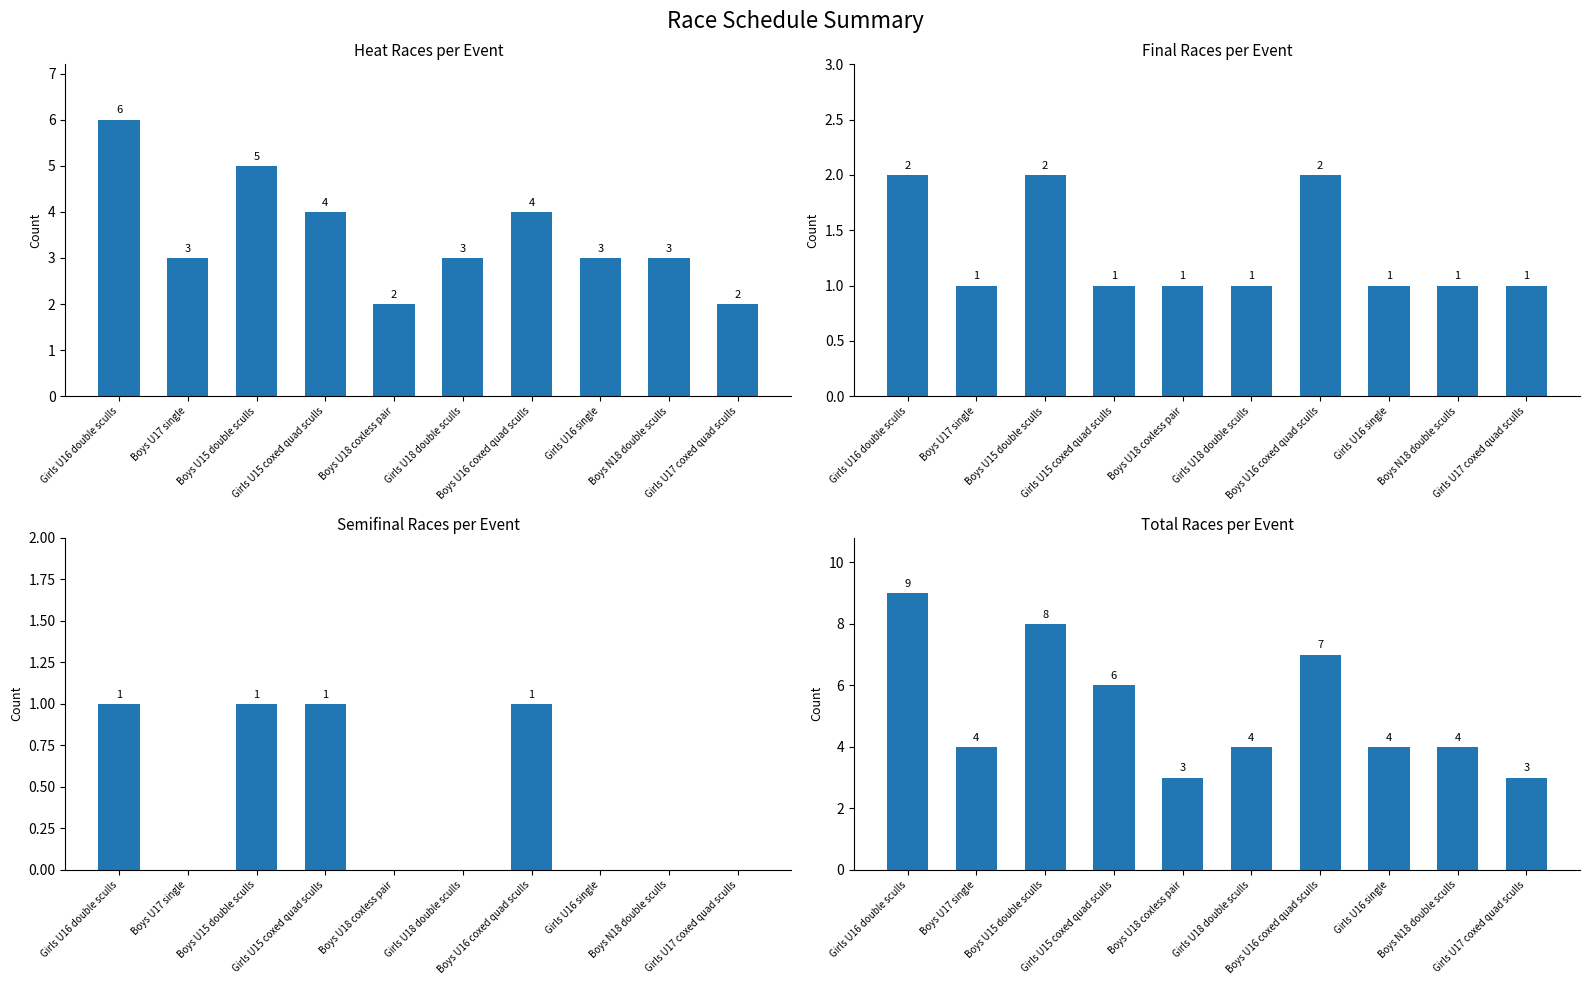

What is the difference between the second highest and minimum values in the total series?

5